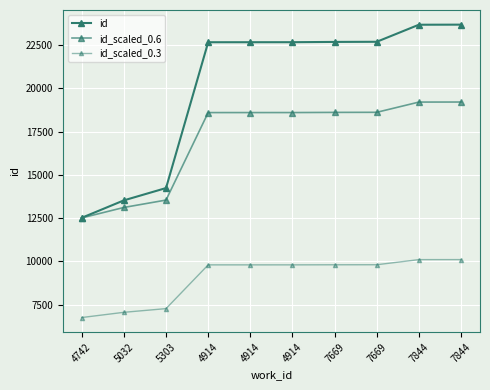

Rank the categories by id value from highest to lowest.

7844, 7844, 7669, 7669, 4914, 4914, 4914, 5303, 5032, 4742